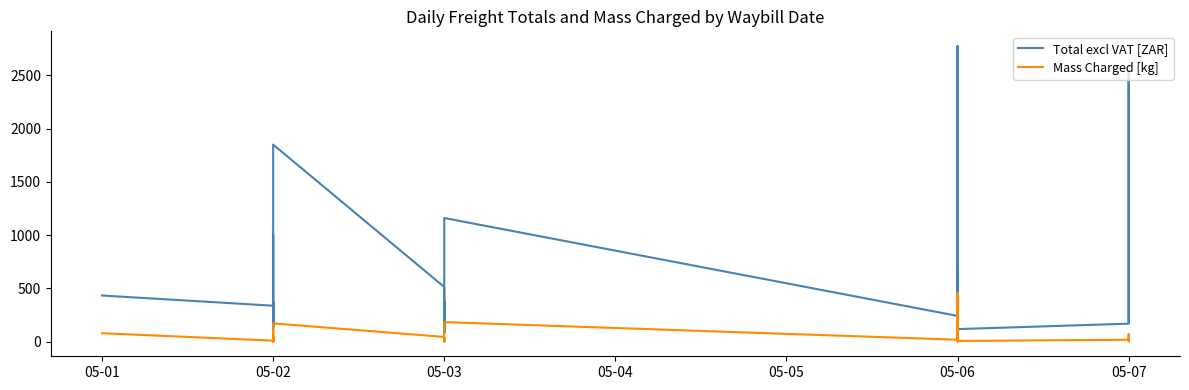

What is the average value of the Mass Charged [kg] series?

40.1